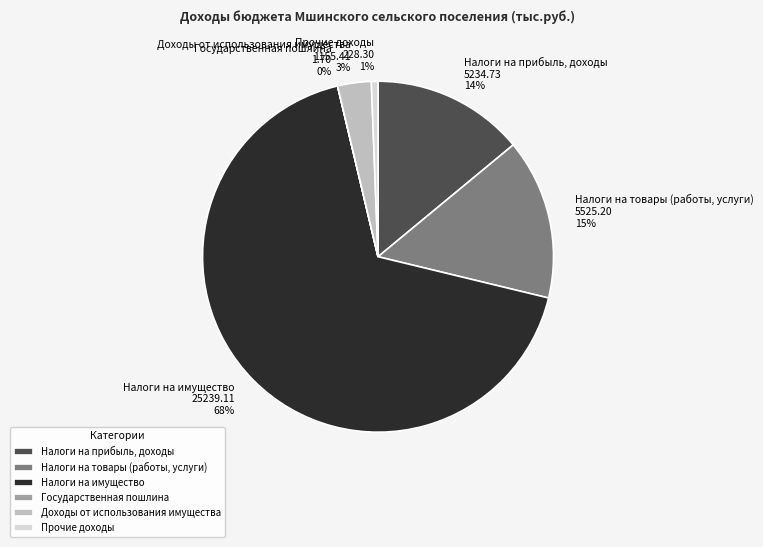

To the nearest percent, what is the average slice percentage?

17%